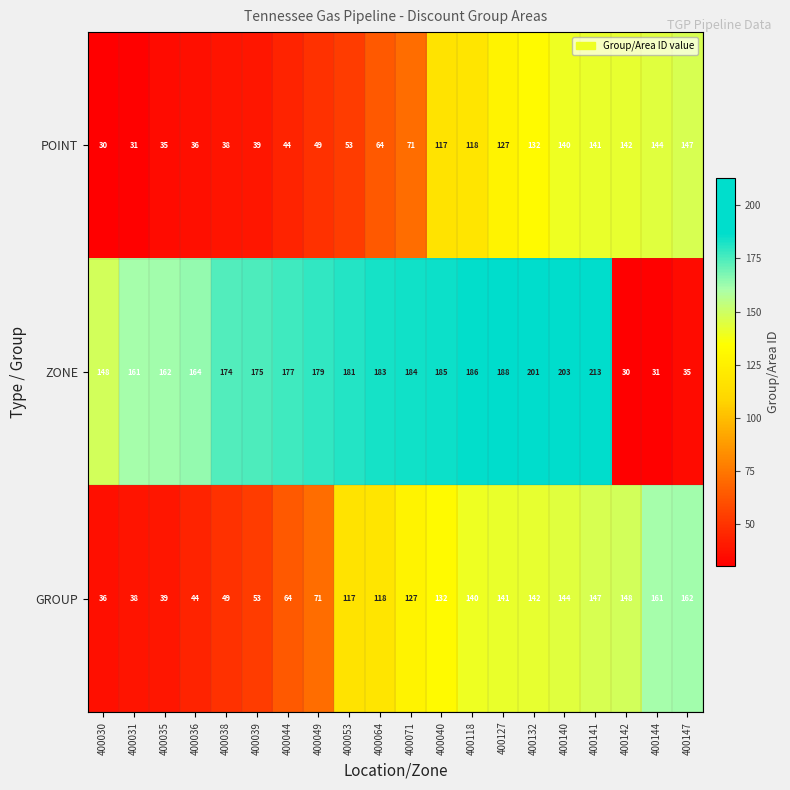

At how many categories does at least one series exceed 39?

20